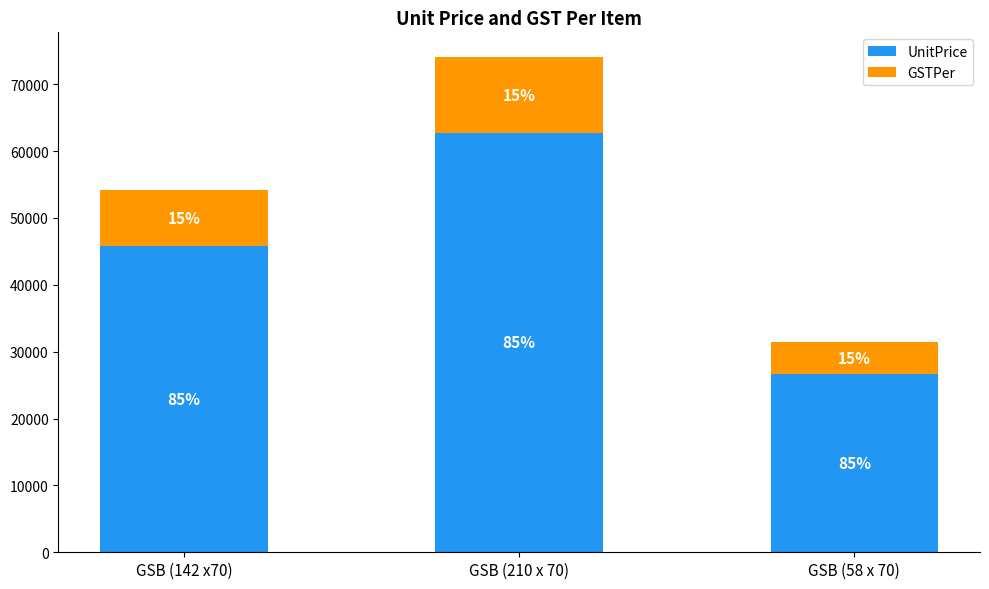

Are the bars horizontal?

No